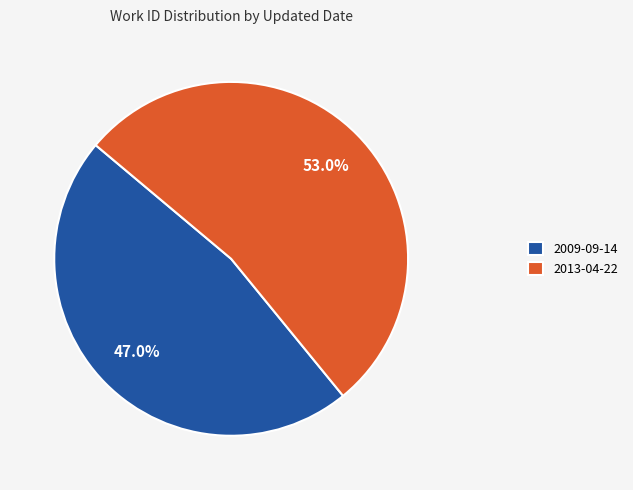

What is the majority slice?

2013-04-22